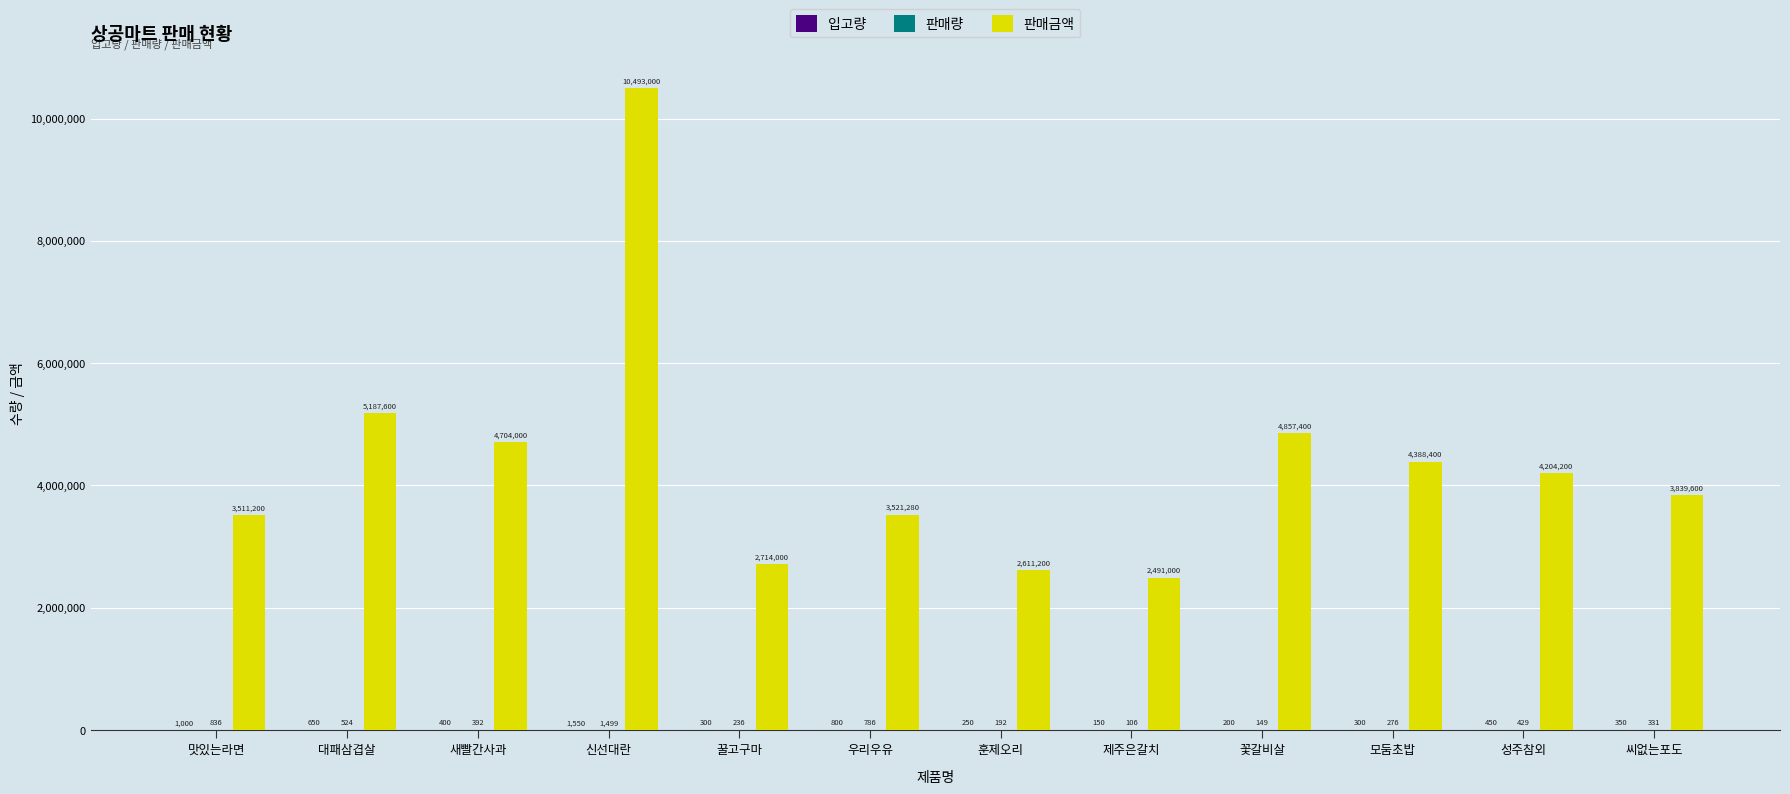

Which series has the largest total across all categories?

판매금액